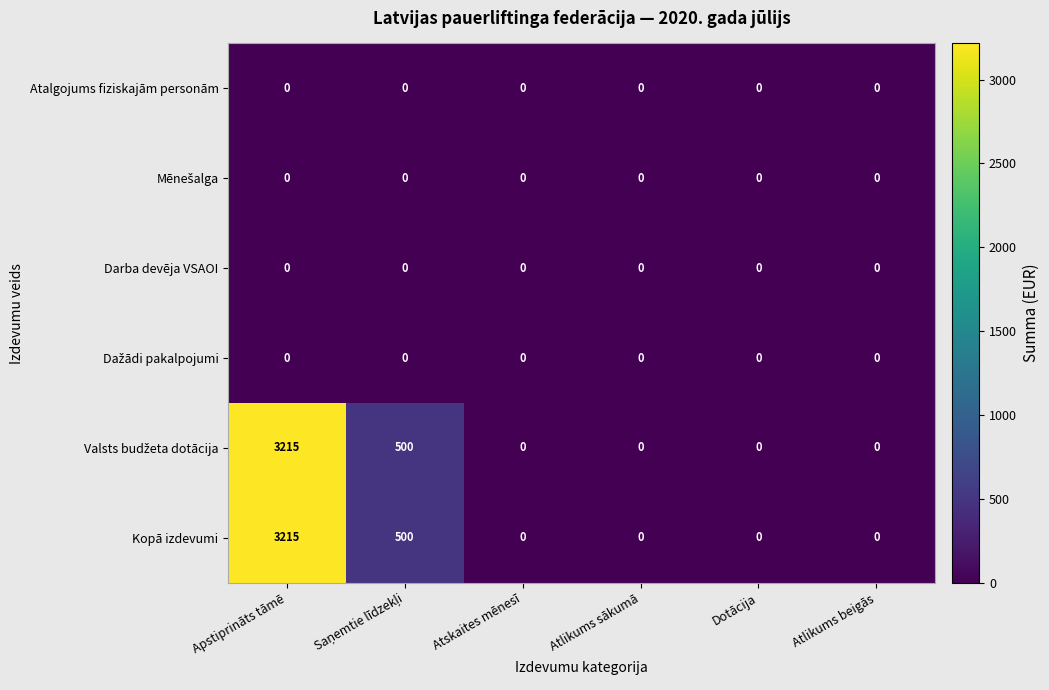

At which category is the sum across all series the highest?

Apstiprināts tāmē